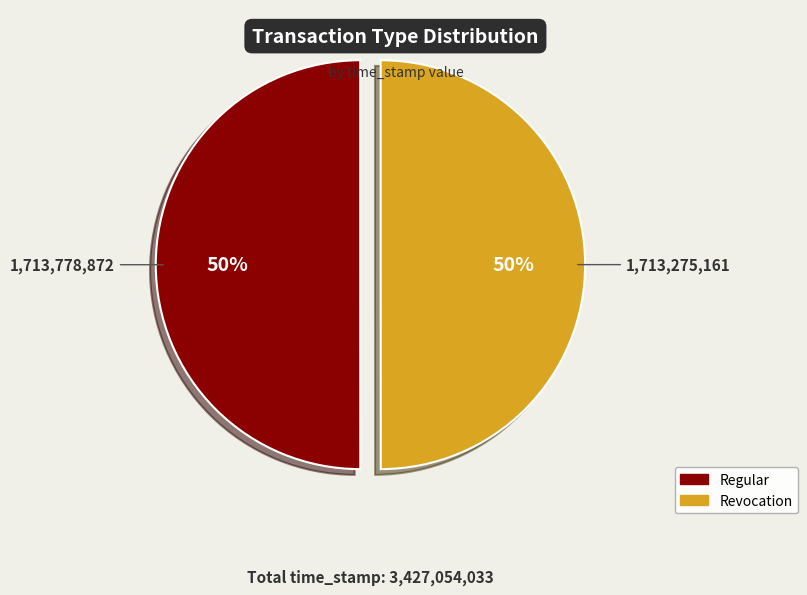

True or false: Revocation accounts for 50% of the total.

True